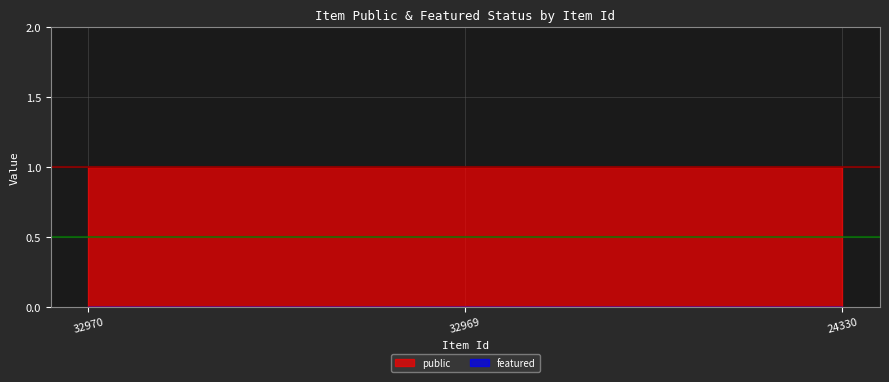

List the series in order of their peak value, highest first.

public, featured